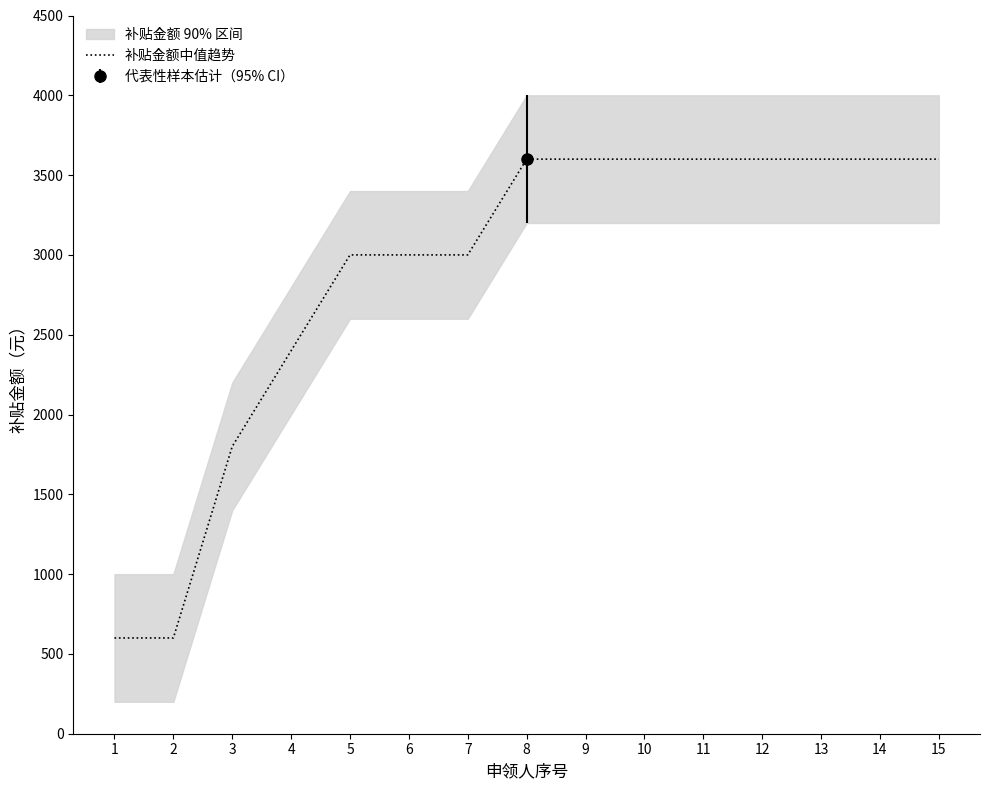

What is the change in value from 4 to 10?

+1200